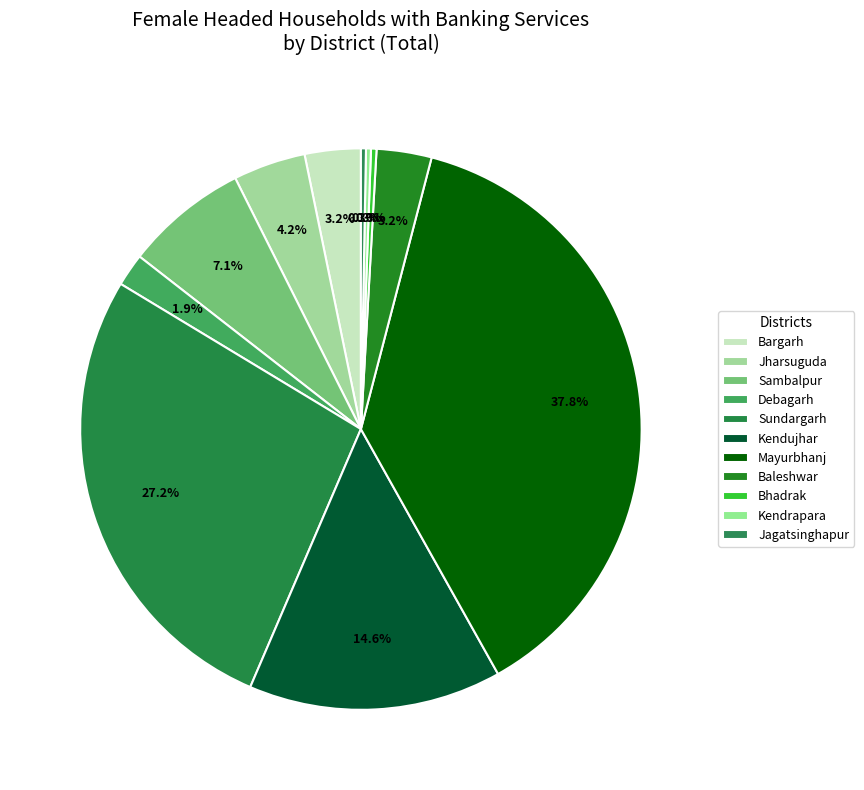

What is the change in value from Jharsuguda to Bhadrak?

-1700